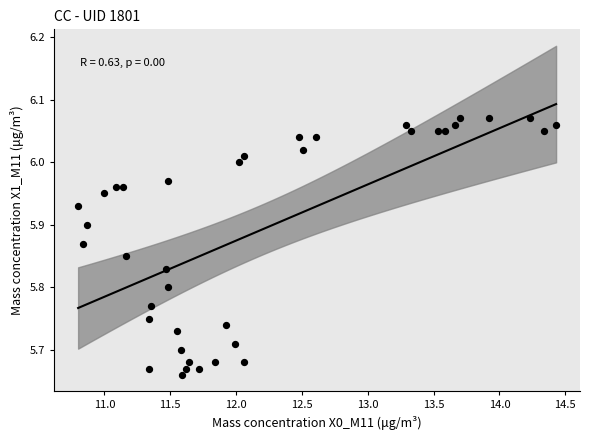

What is the range of Y values (max minus min)?

0.4